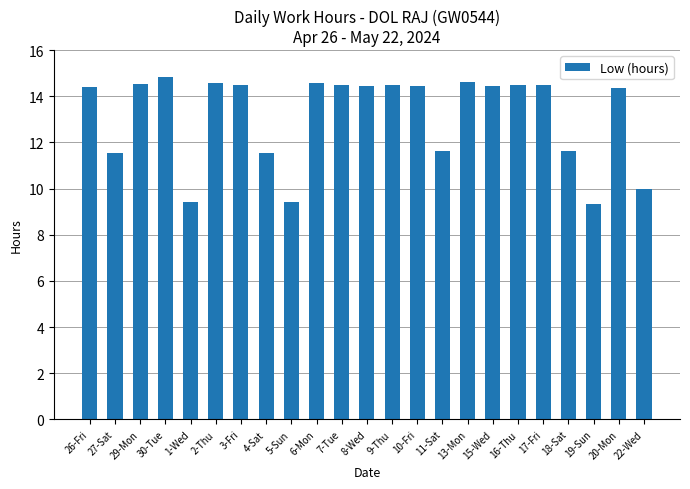

What is the maximum value shown in the chart?

14.8